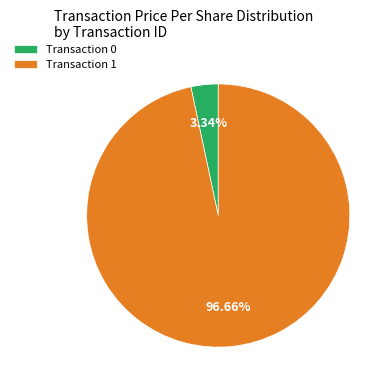

Which has a higher value, Transaction 1 or Transaction 0?

Transaction 1